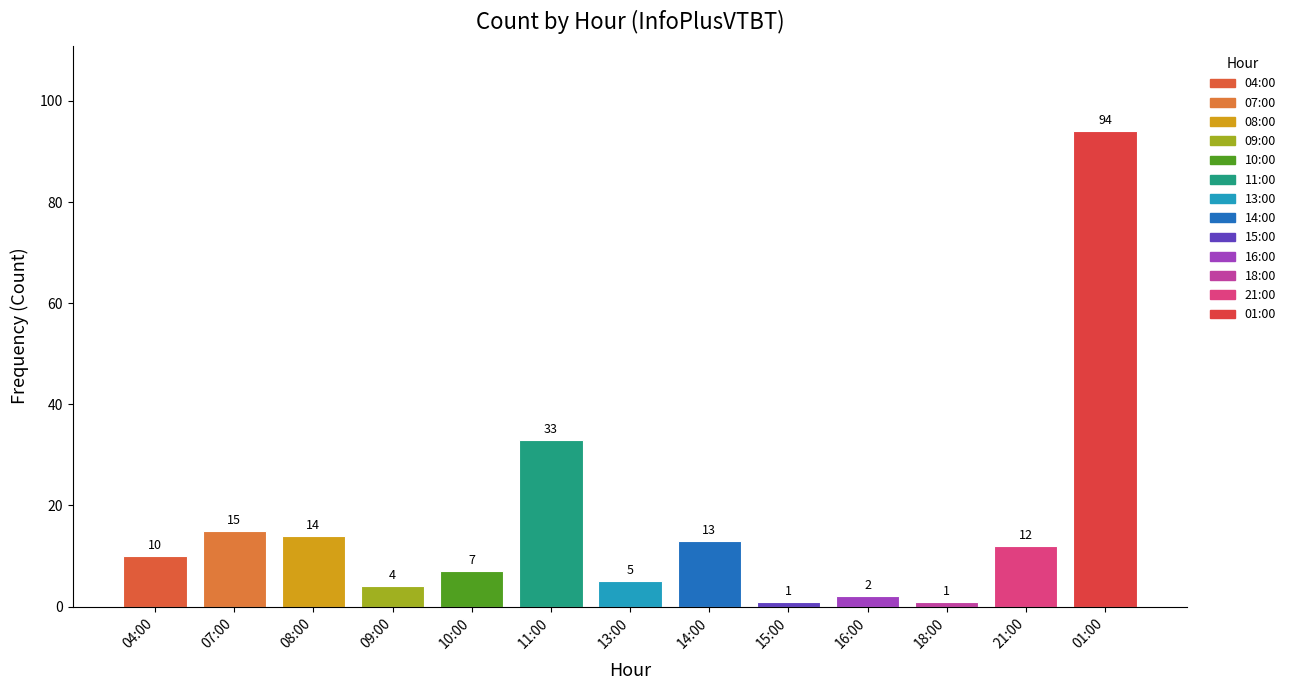

What is the ratio of the value at 08:00 to the value at 09:00?

3.5